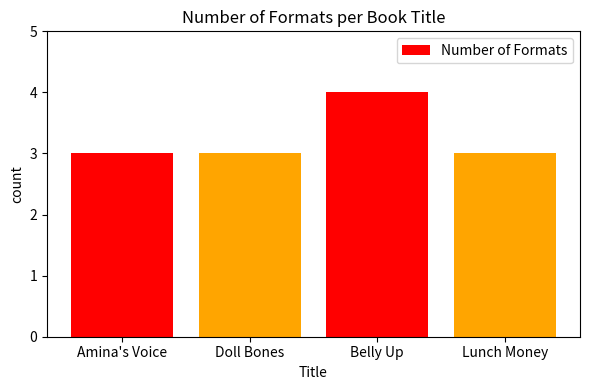

Does the chart contain stacked bars?

No